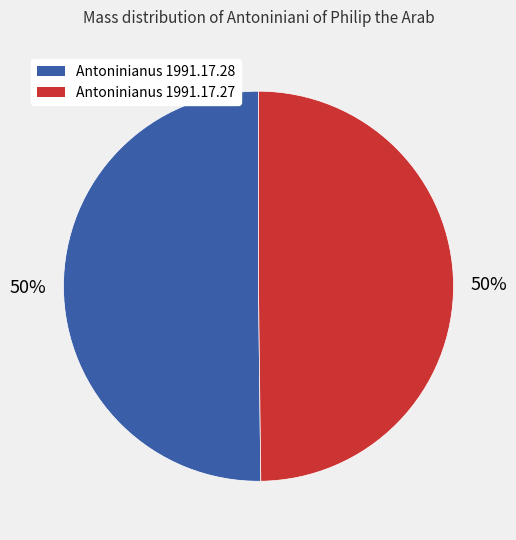

How many segments does this pie chart have?

2